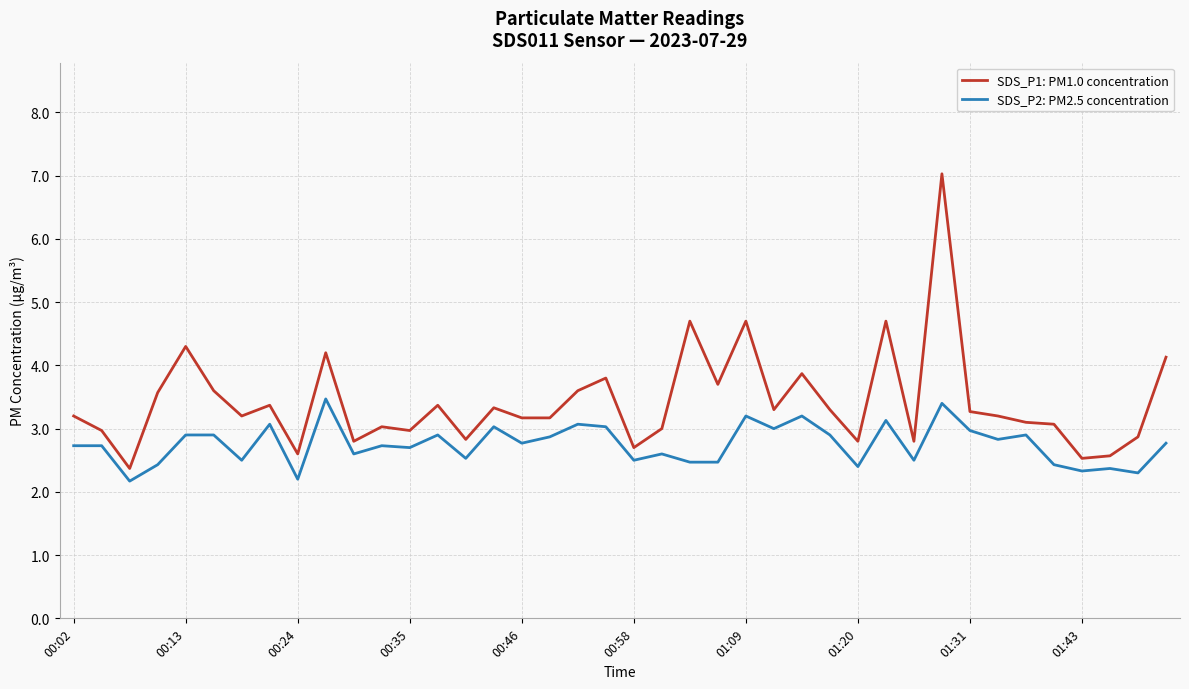

True or false: SDS_P1: PM1.0 concentration and SDS_P2: PM2.5 concentration cross at least once.

False